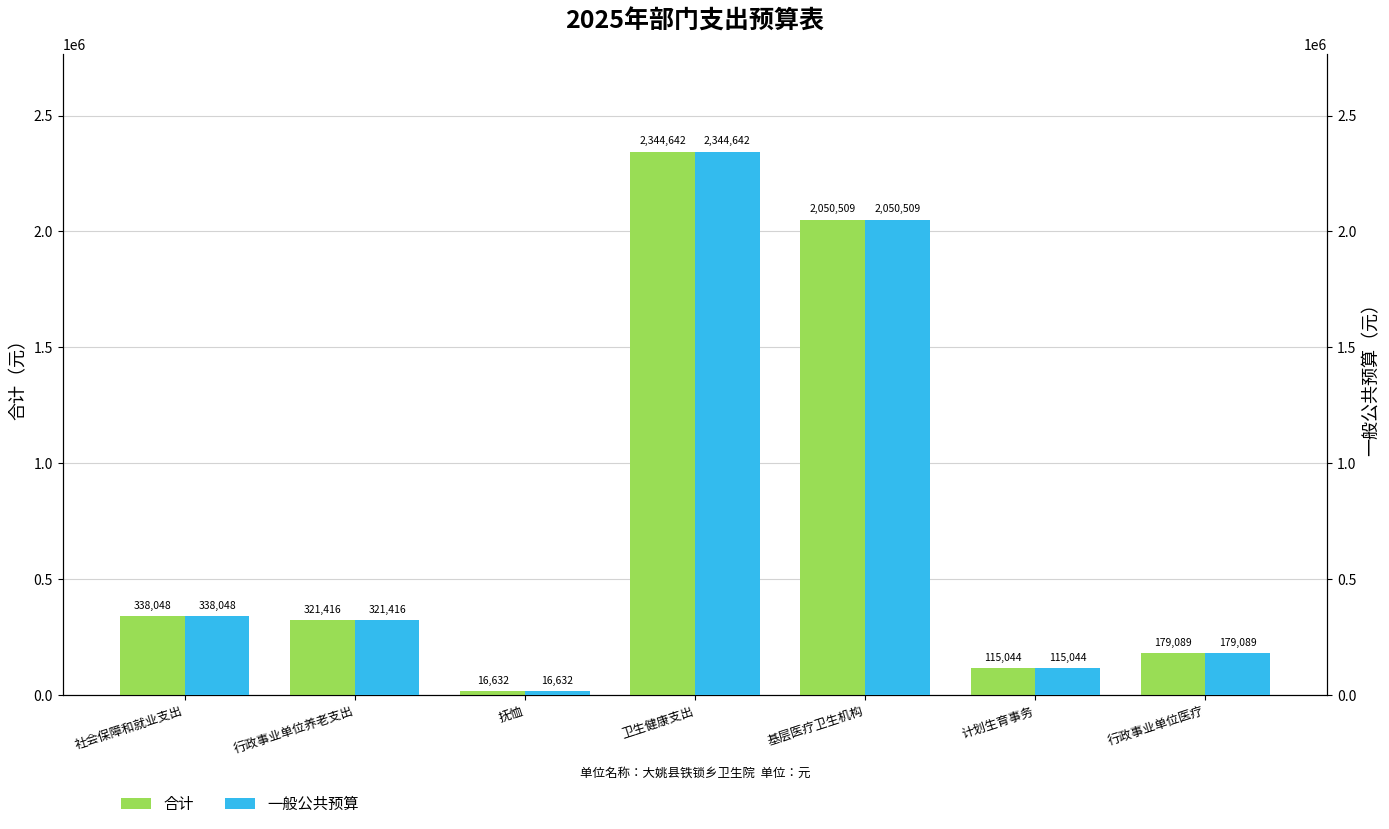

What is the approximate value of 一般公共预算 at 抚恤, to the nearest 10?

16630